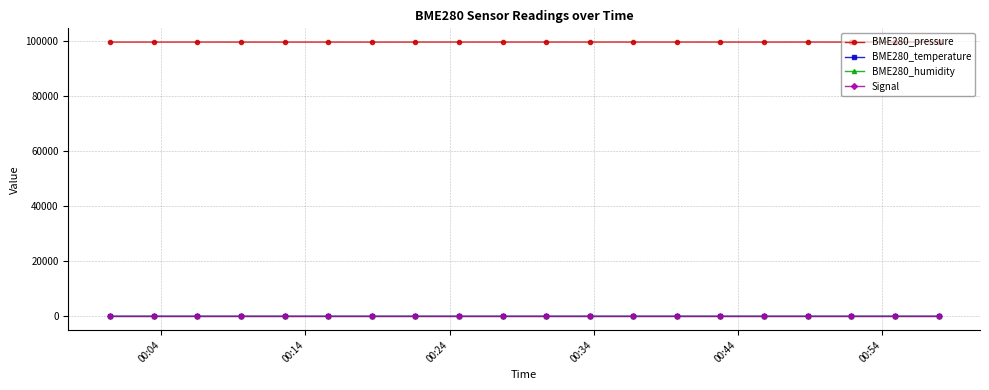

At how many categories does at least one series exceed 43845?

20